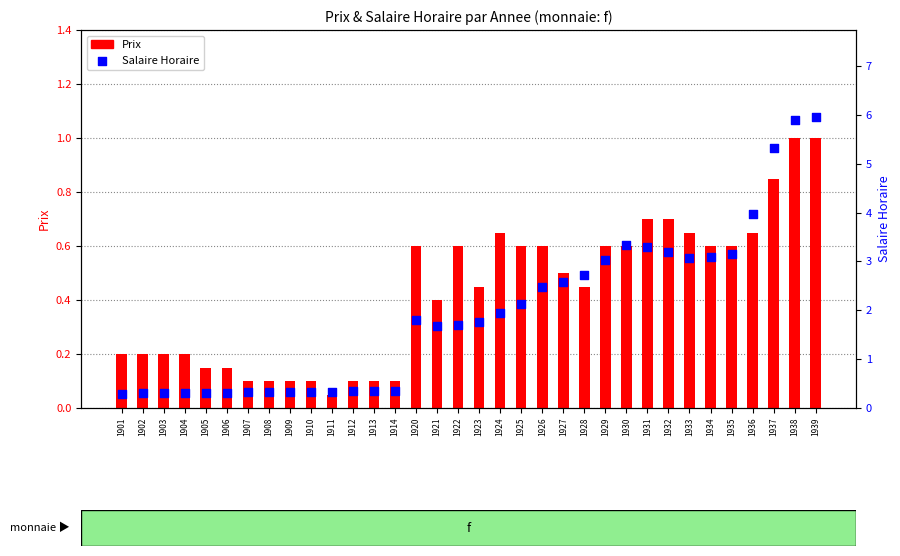

At which category is the sum across all series the highest?

1939